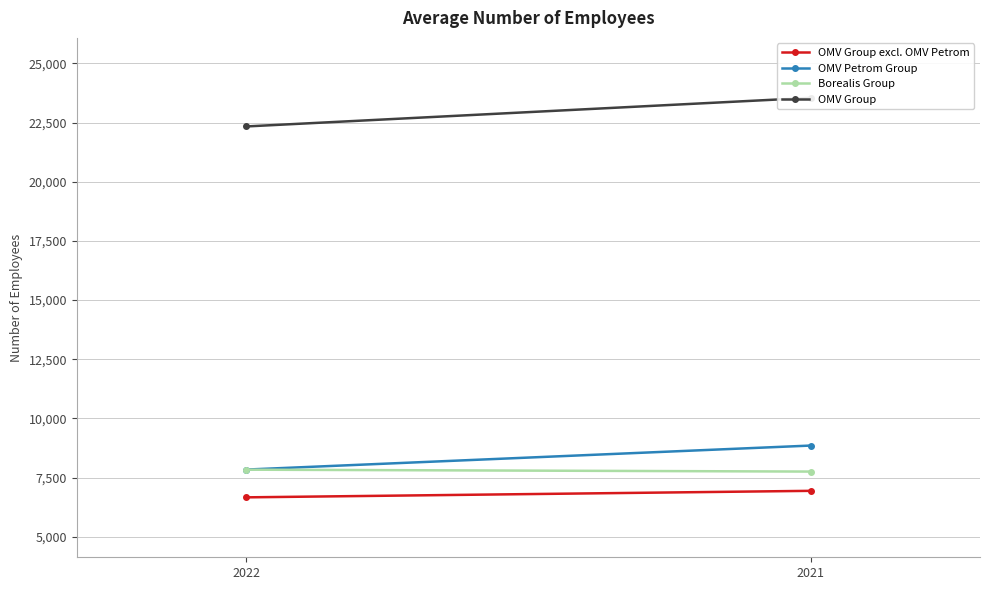

Between 2022 and 2021, which series saw the biggest shift?

OMV Group